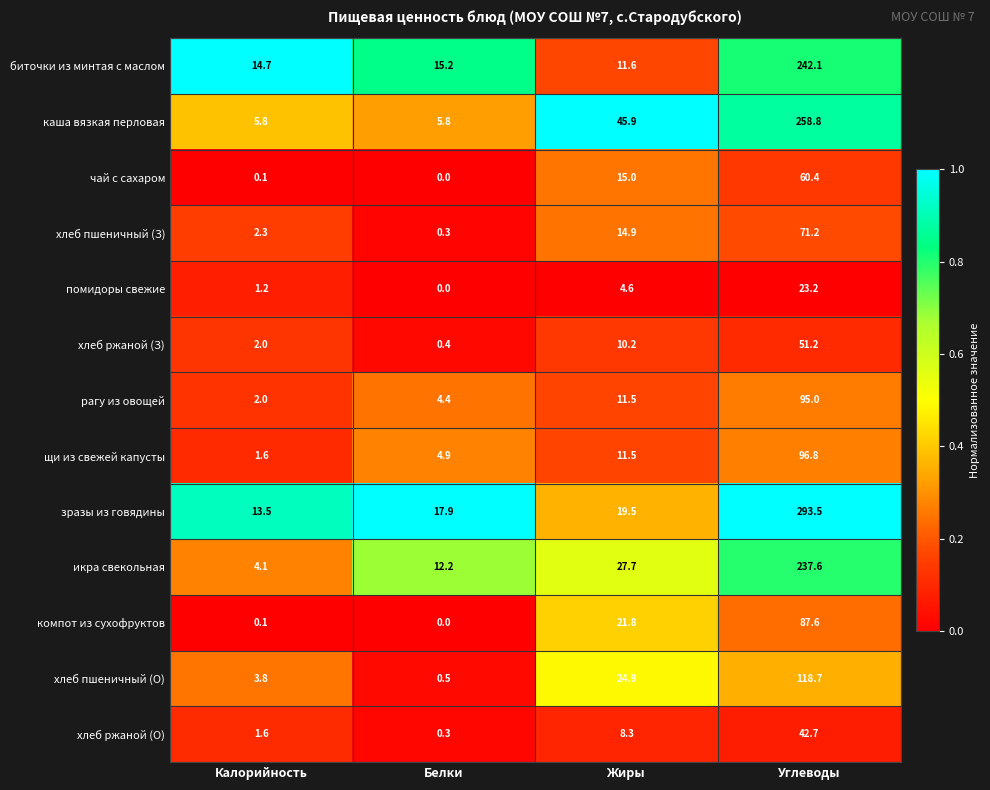

The value of зразы из говядины at Калорийность is 13.5. True or false?

True